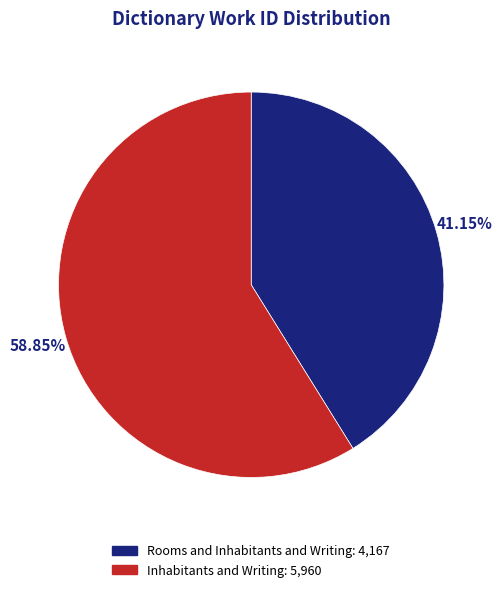

Do Inhabitants and Writing and Rooms and Inhabitants and Writing together represent more than half of the pie?

Yes